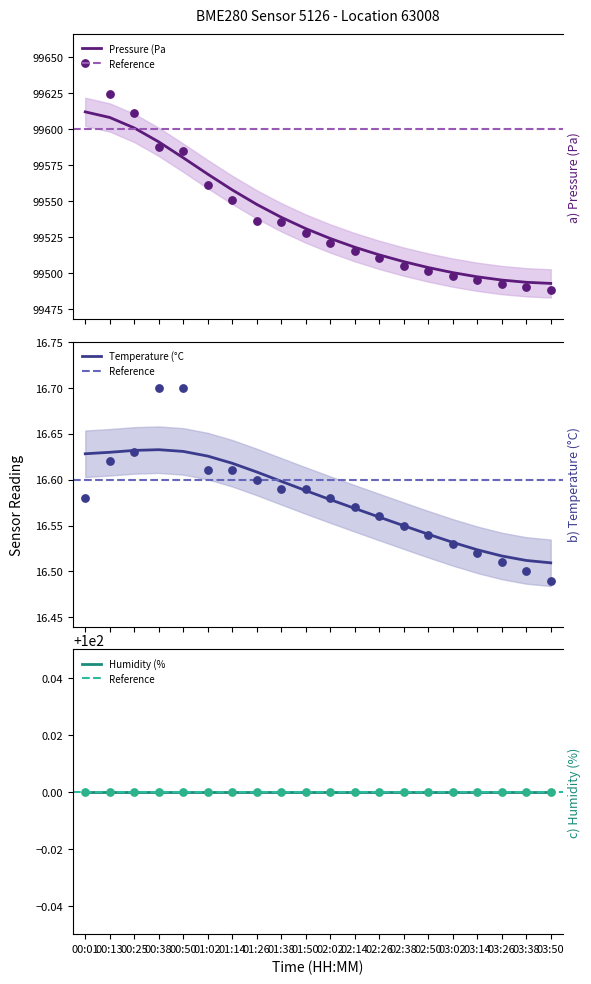

What is the total value across all series at 02:14?

199348.2